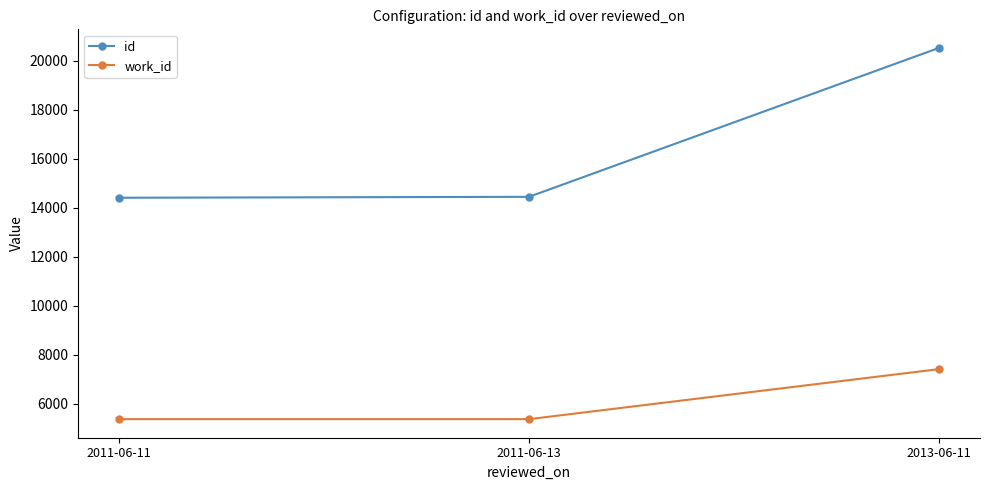

True or false: id has a value of 20521 at 2013-06-11.

True